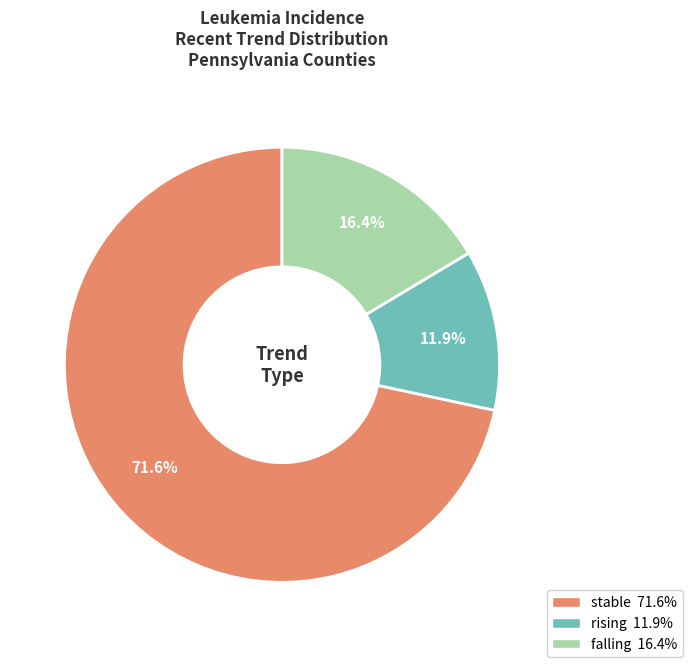

Approximately how many times larger is the value at falling compared to rising?

1.4